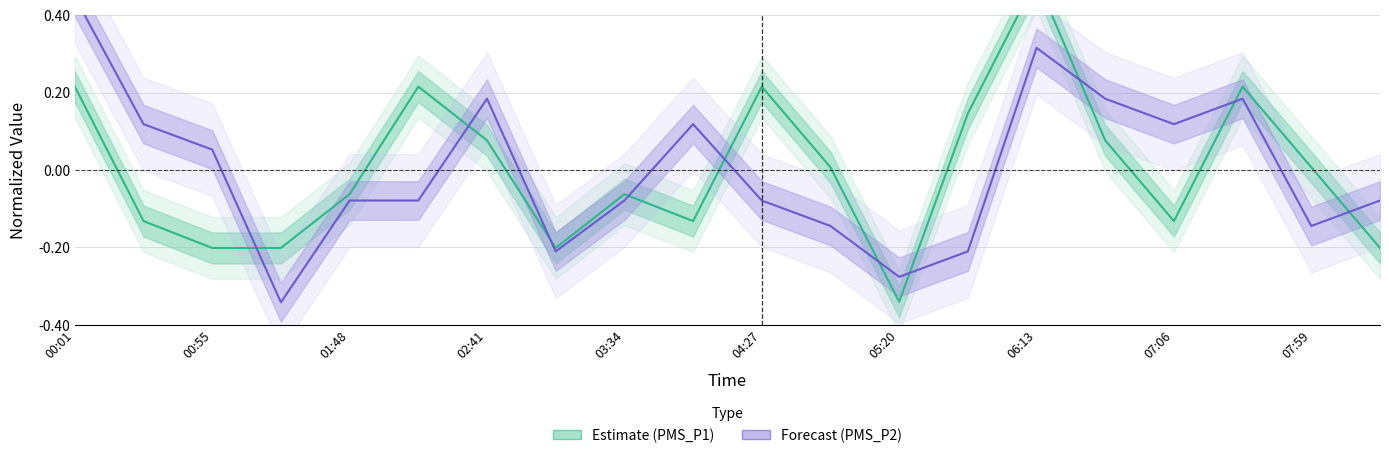

Reading left to right, extract all data points from this chart.

Estimate: 0.2	-0.1	-0.2	-0.2	-0.1	0.2	0.1	-0.2	-0.1	-0.1	0.2	0.0	-0.3	0.1	0.5	0.1	-0.1	0.2	0.0	-0.2
Forecast: 0.4	0.1	0.1	-0.3	-0.1	-0.1	0.2	-0.2	-0.1	0.1	-0.1	-0.1	-0.3	-0.2	0.3	0.2	0.1	0.2	-0.1	-0.1